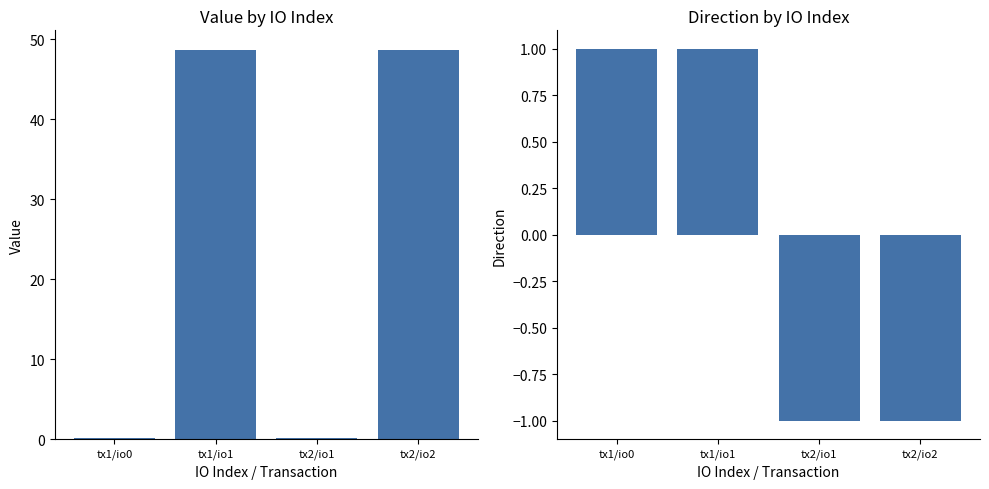

What is the difference between the highest and lowest values at tx1/io1?

47.7